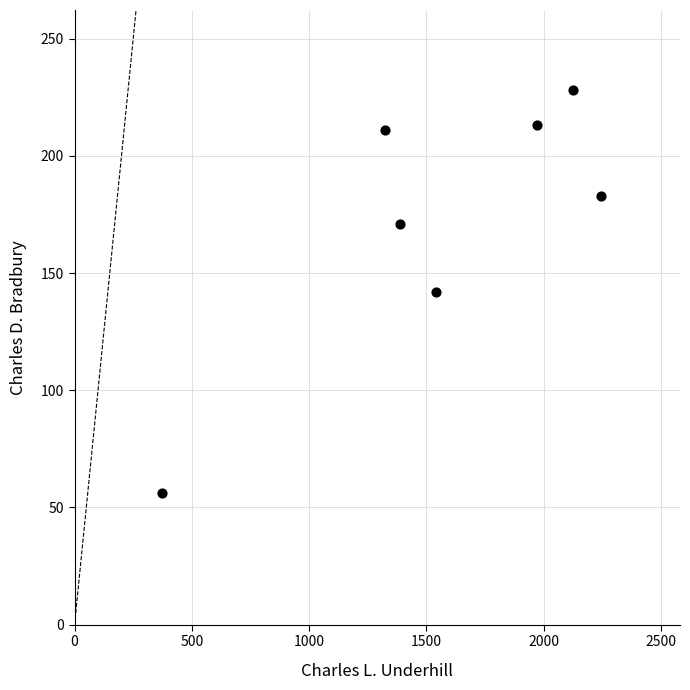

What is the average X value?

1566